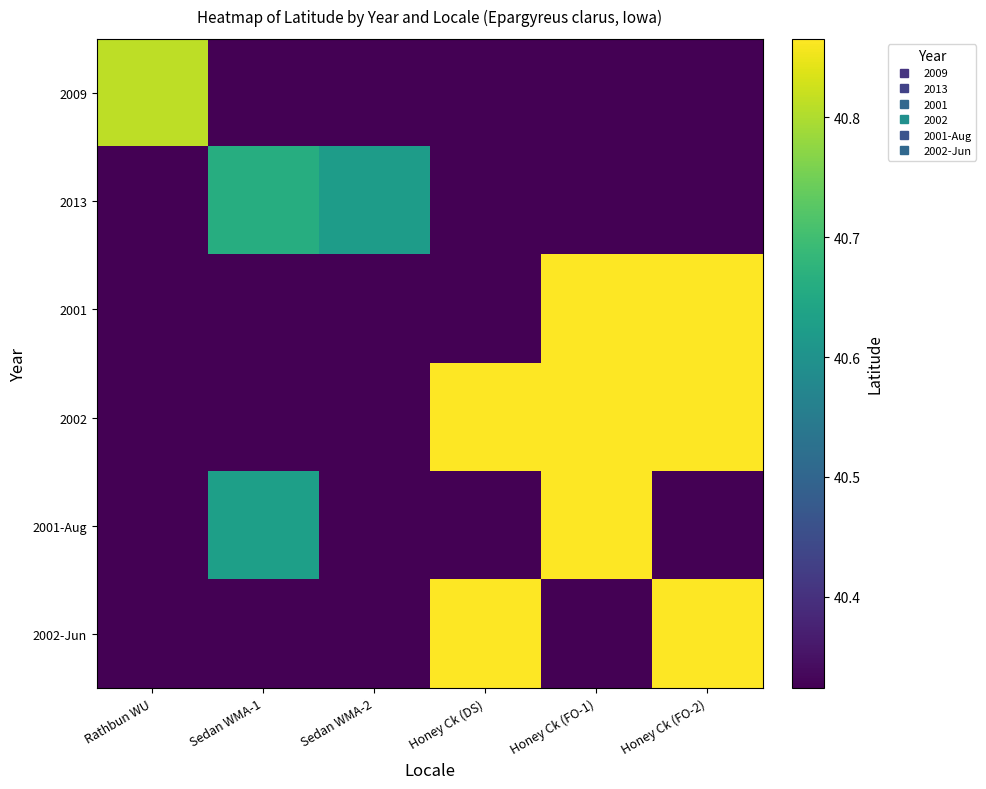

Rank the series at Honey Ck (FO-2) from lowest to highest value.

2009, 2013, 2001-Aug, 2001, 2002, 2002-Jun